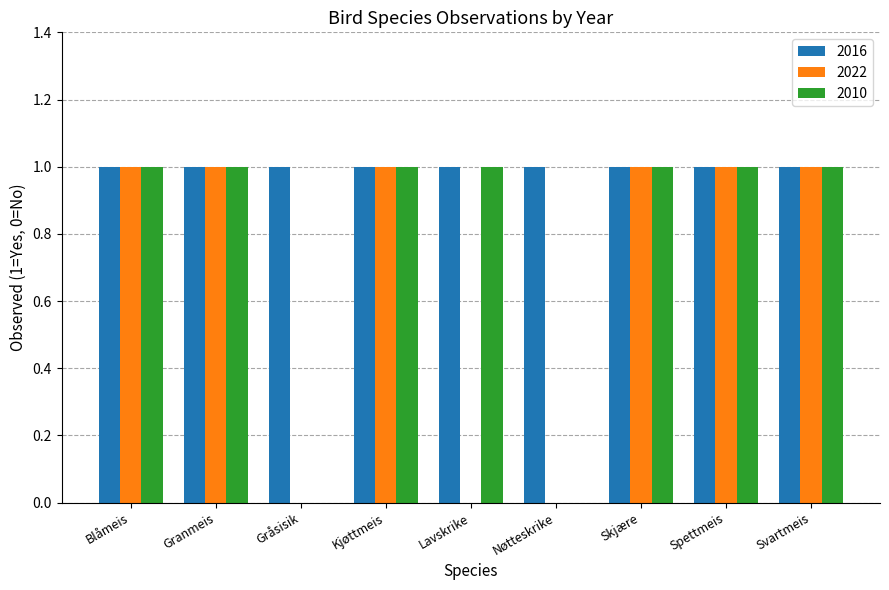

What is the total value across all series at Lavskrike?

2